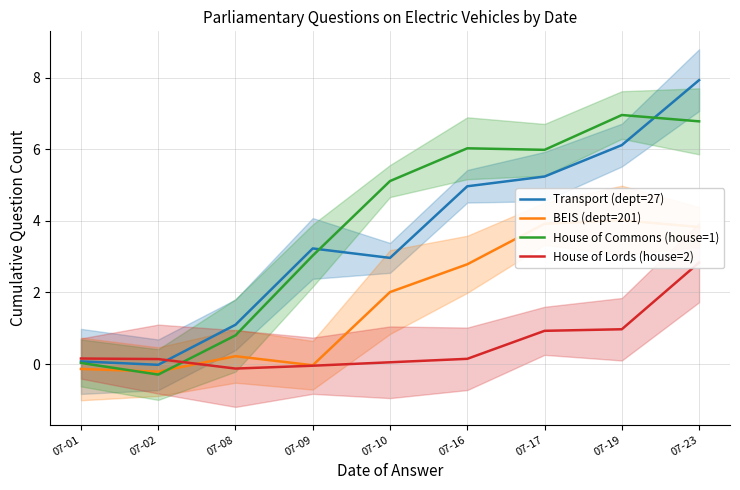

After their last crossing, which series has the higher values: House of Commons (house=1) or House of Lords (house=2)?

House of Commons (house=1)